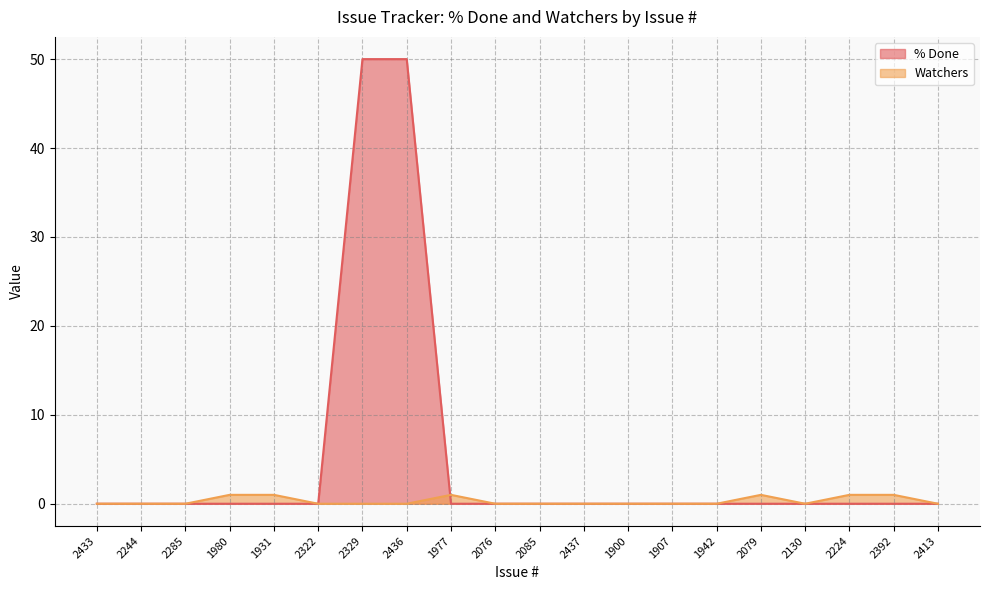

What is the sum of the Watchers values at 2413 and 1931?

1